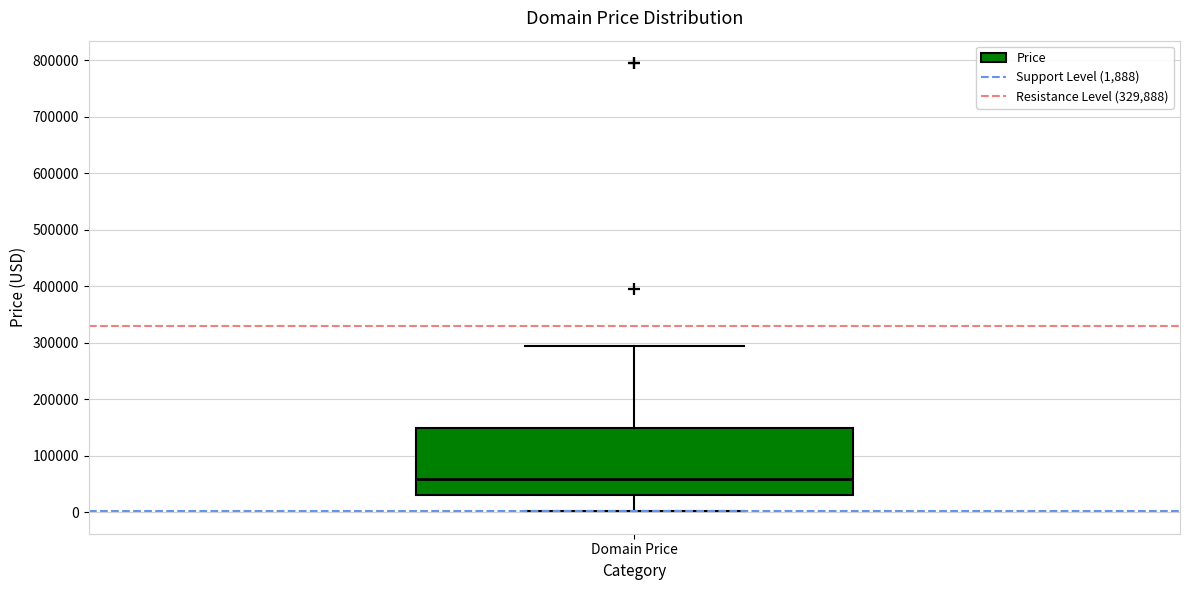

Where is the upper edge of the box for Domain Price on the y-axis? The values are not printed on the chart, so give them approximately, as read against the axis.

150000